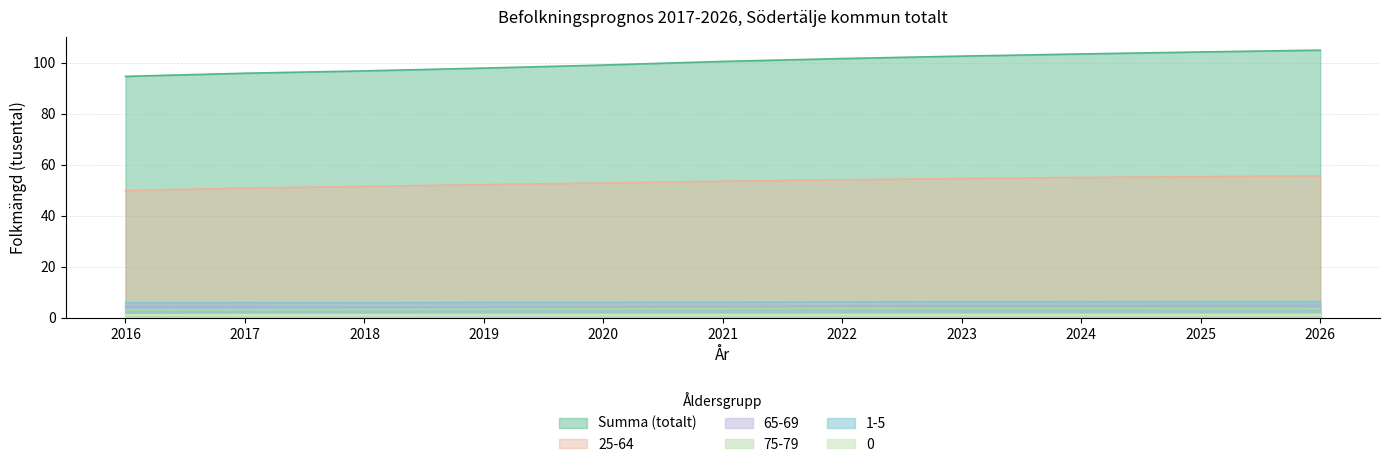

True or false: 75-79 has more than 2 points higher than both neighbors.

False